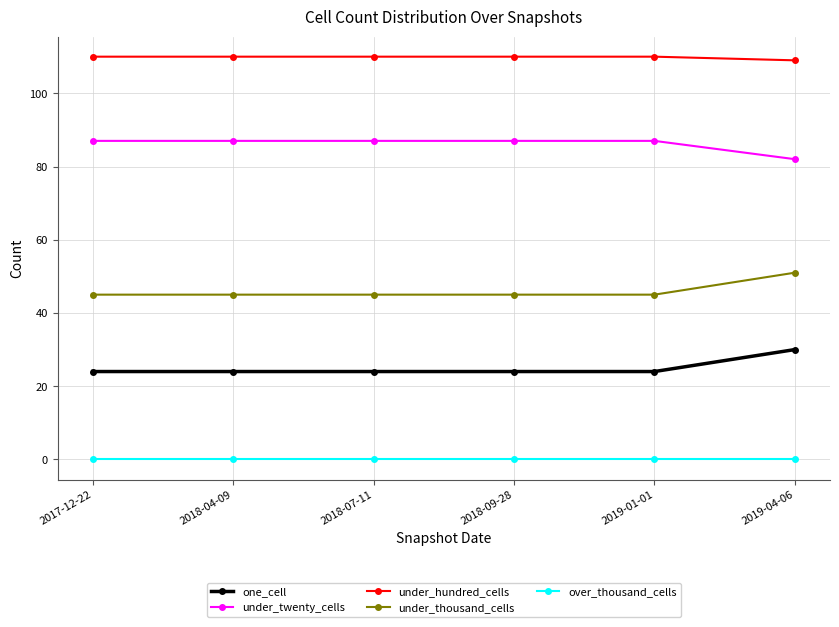

At 2019-04-06, list the series in order from largest to smallest.

under_hundred_cells, under_twenty_cells, under_thousand_cells, one_cell, over_thousand_cells